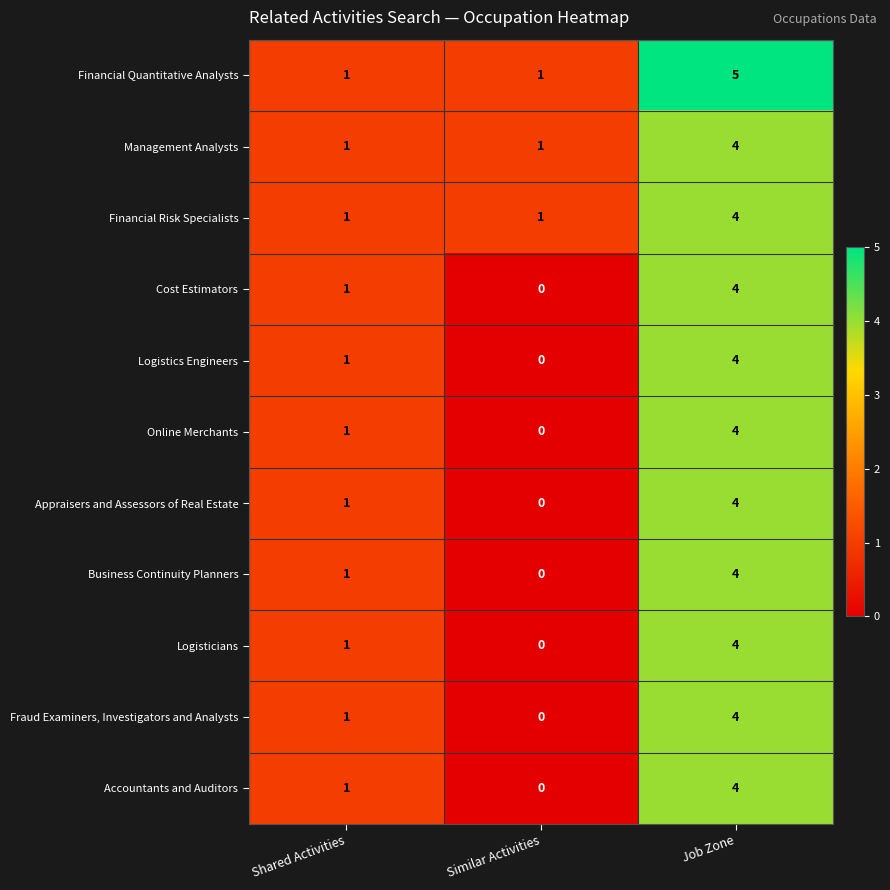

What is the total value across all series at Similar Activities?

3